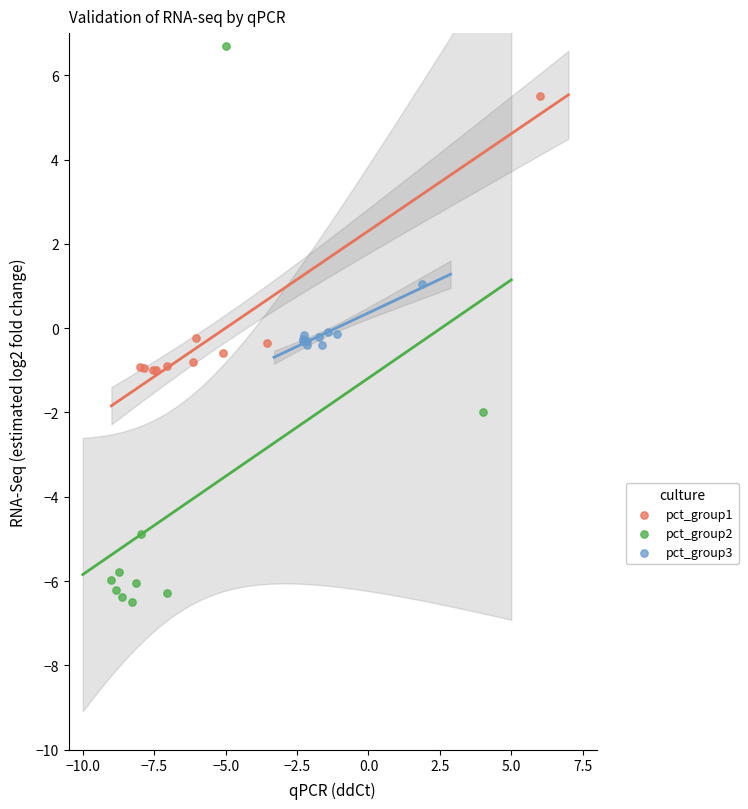

Which series reaches the maximum Y coordinate?

pct_group2